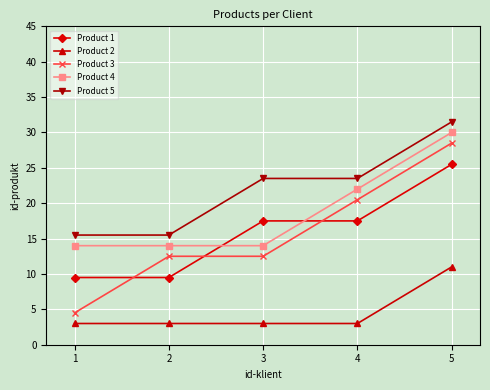

Is the value of Product 5 at 5 greater than the value of Product 1 at 3?

Yes